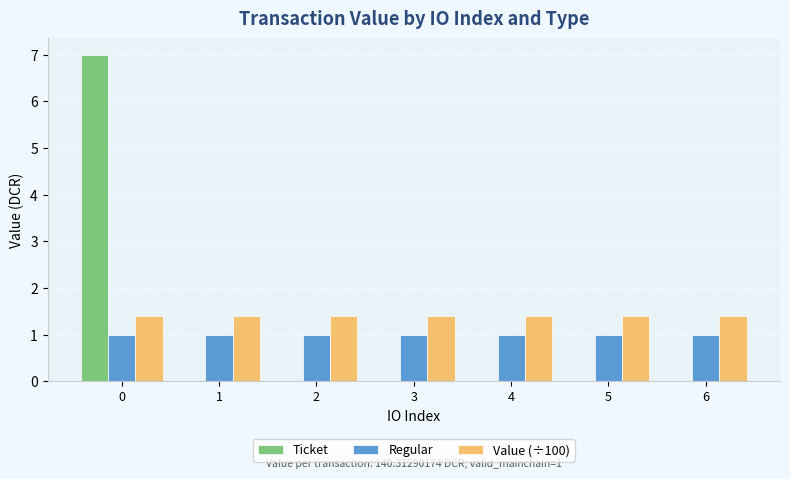

Reading right to left, extract all data points from this chart.

Ticket: 6=0.0	5=0.0	4=0.0	3=0.0	2=0.0	1=0.0	0=7.0
Regular: 6=1.0	5=1.0	4=1.0	3=1.0	2=1.0	1=1.0	0=1.0
Value (÷100): 6=1.4	5=1.4	4=1.4	3=1.4	2=1.4	1=1.4	0=1.4